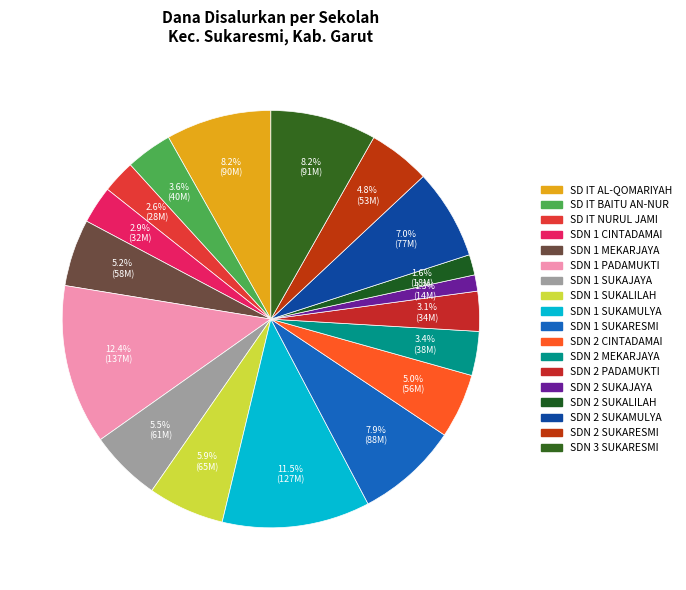

Count the number of slices in the pie.

18